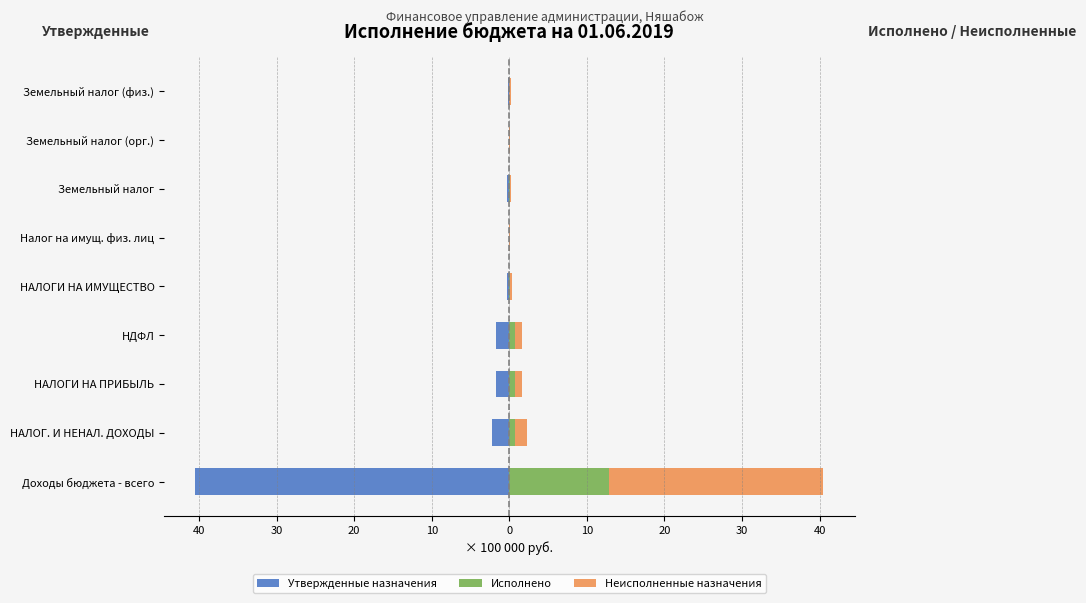

What is the approximate value of Исполнено at НАЛОГИ НА ПРИБЫЛЬ?

0.7